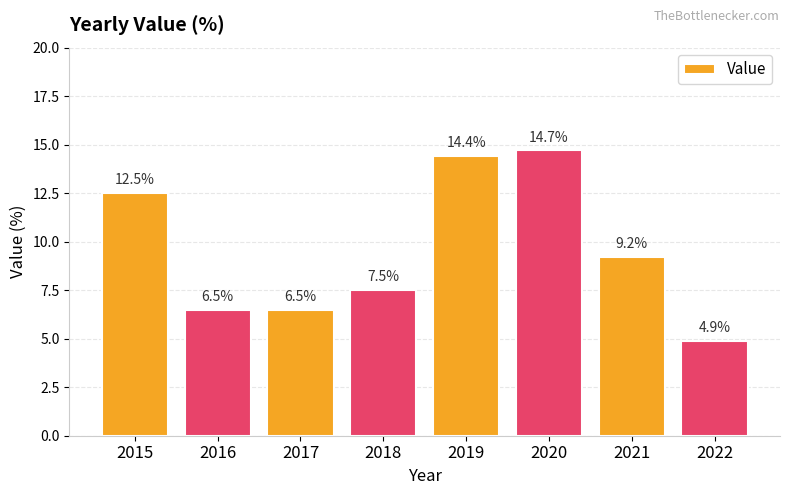

What is the change in value from 2017 to 2018?

+1.0